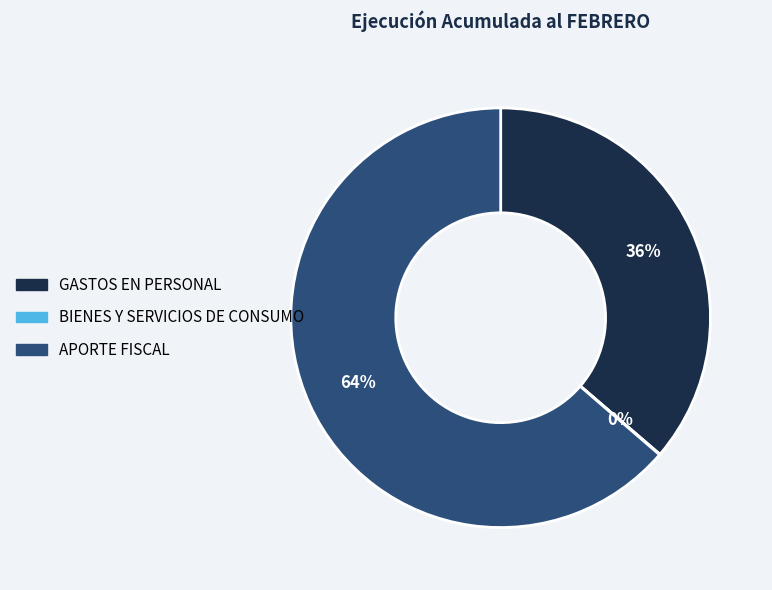

Do GASTOS EN PERSONAL and APORTE FISCAL together represent more than half of the pie?

Yes